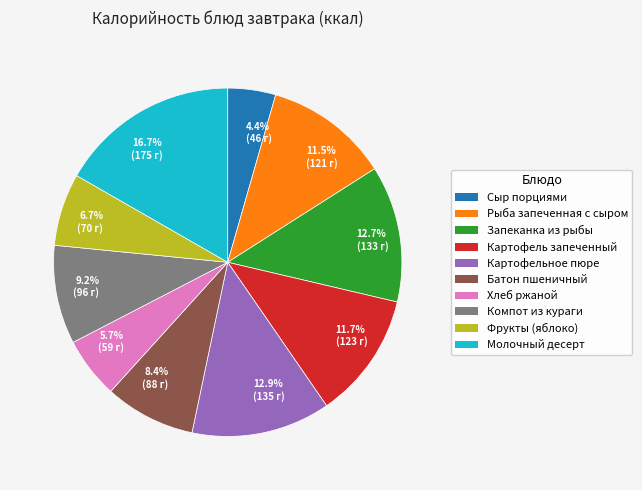

What percentage is NOT represented by Компот из кураги?

90.8%